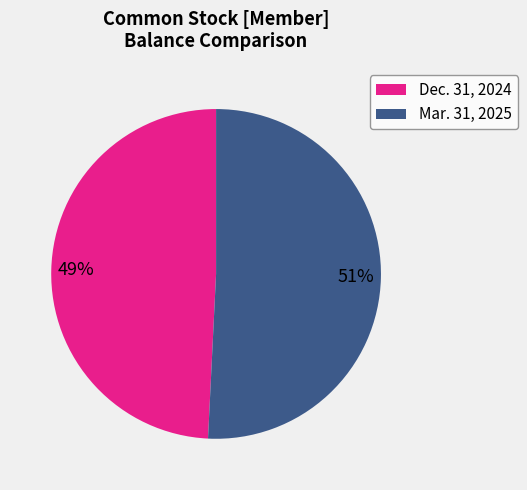

Which category has the biggest portion of the pie?

Mar. 31, 2025